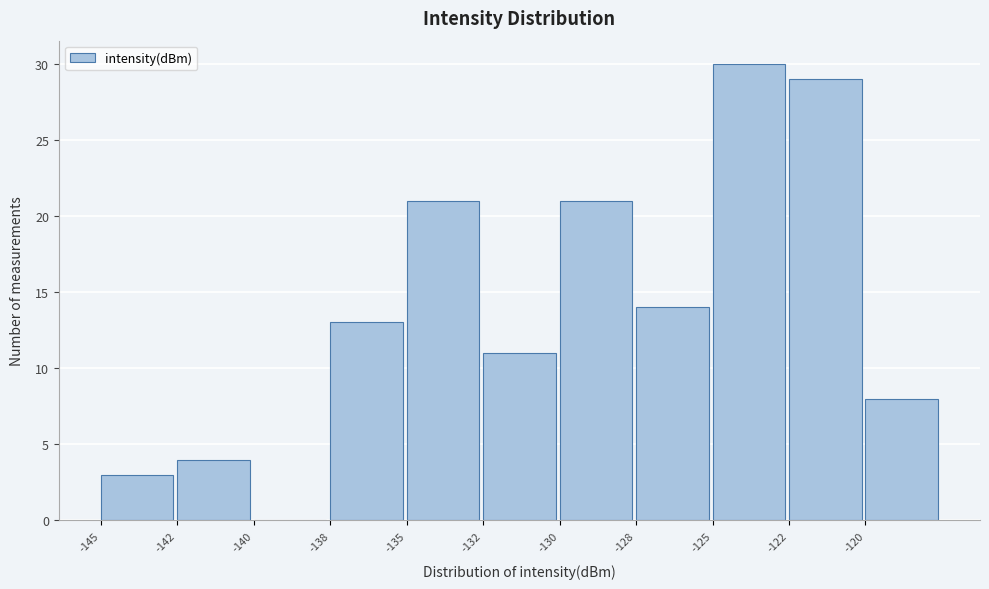

Reading left to right, what are all the values shown in this chart?

-145=3	-142=4	-140=0	-138=13	-135=21	-132=11	-130=21	-128=14	-125=30	-122=29	-120=8